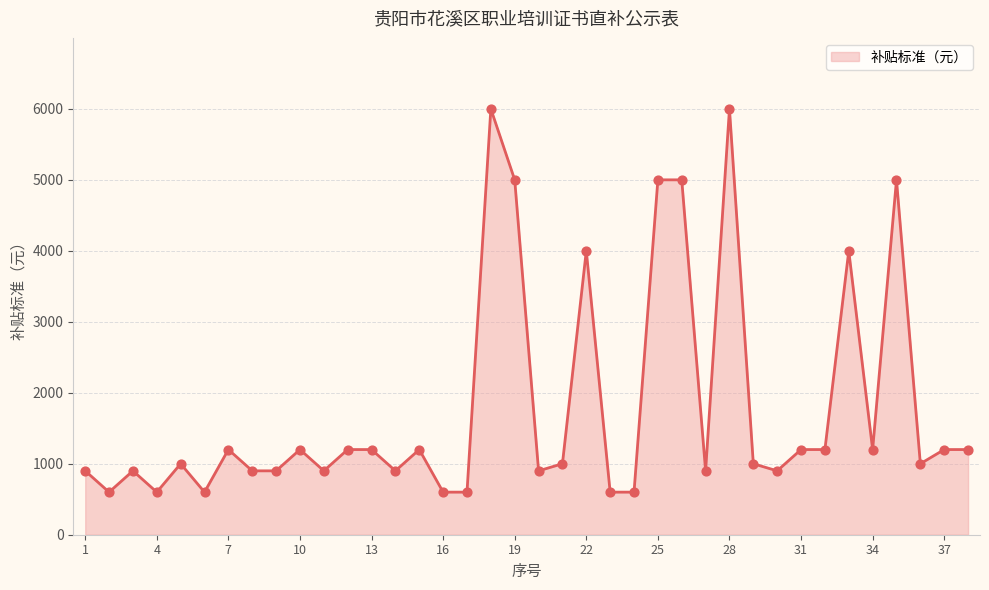

What is the greatest value displayed?

6000